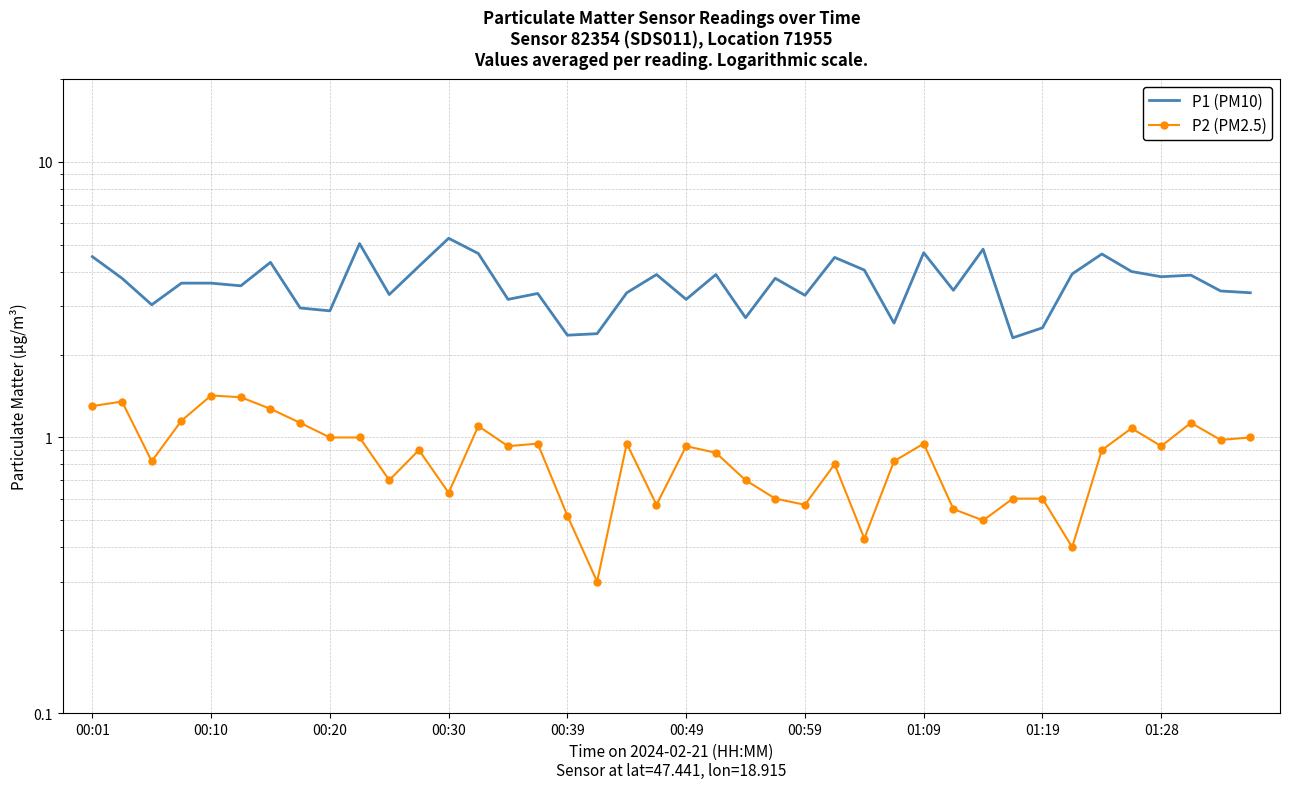

What is the total value across all series at 18?

4.3